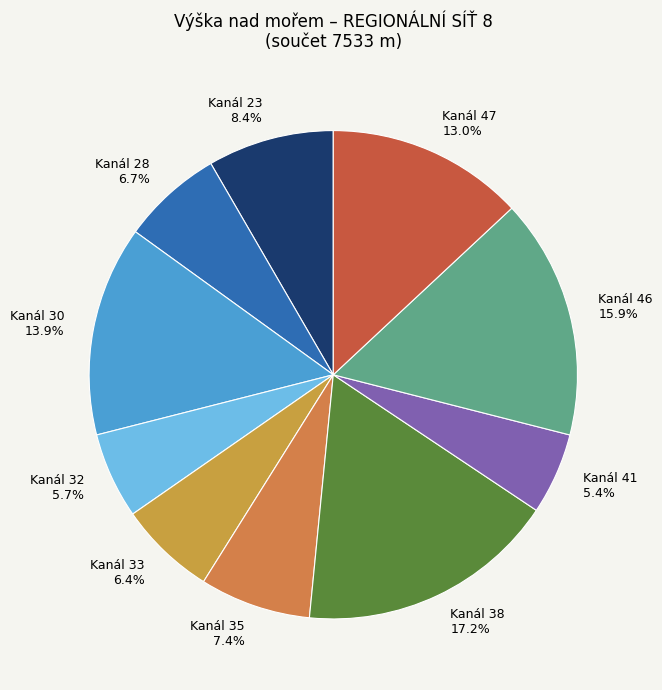

Which slice is the largest?

Kanál 38